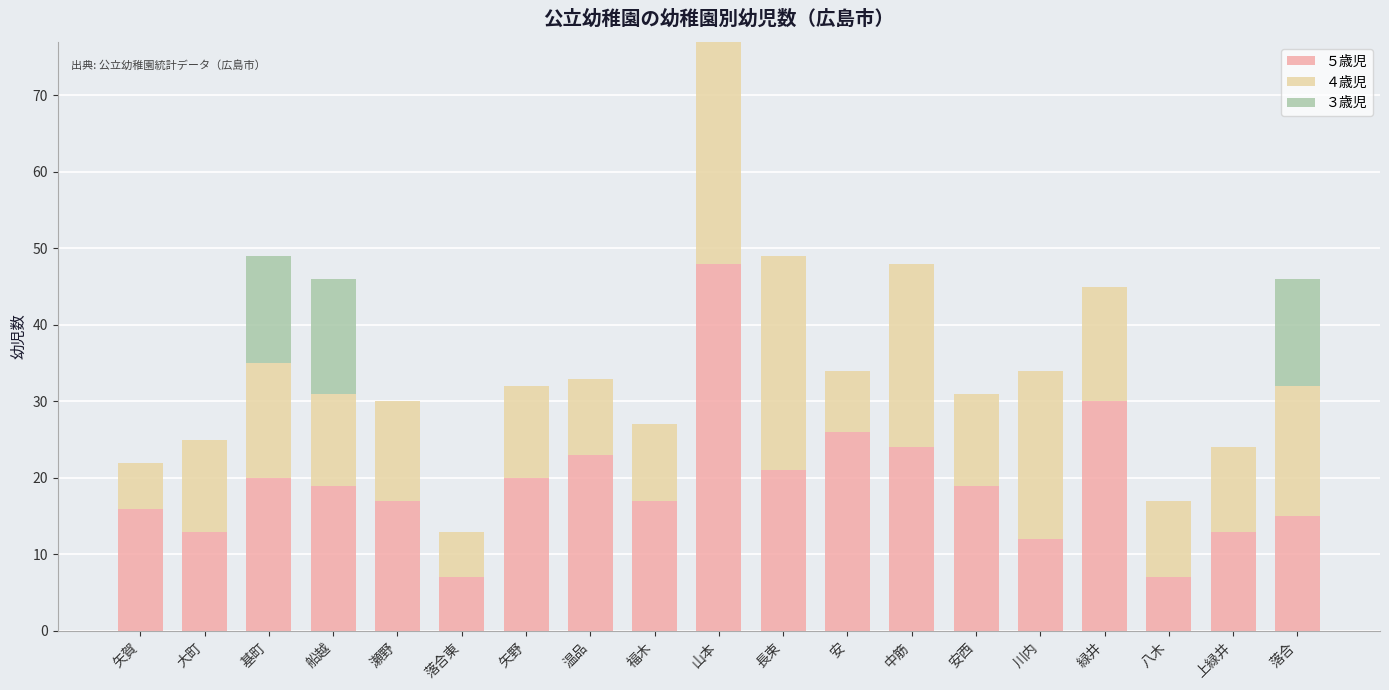

How many data points does each series have?

19